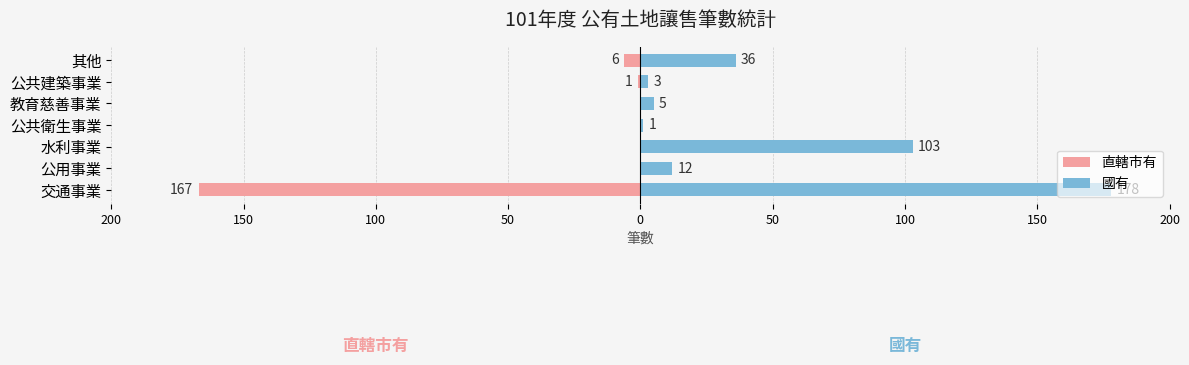

True or false: 國有 has a value of 1 at 公共衛生事業.

True